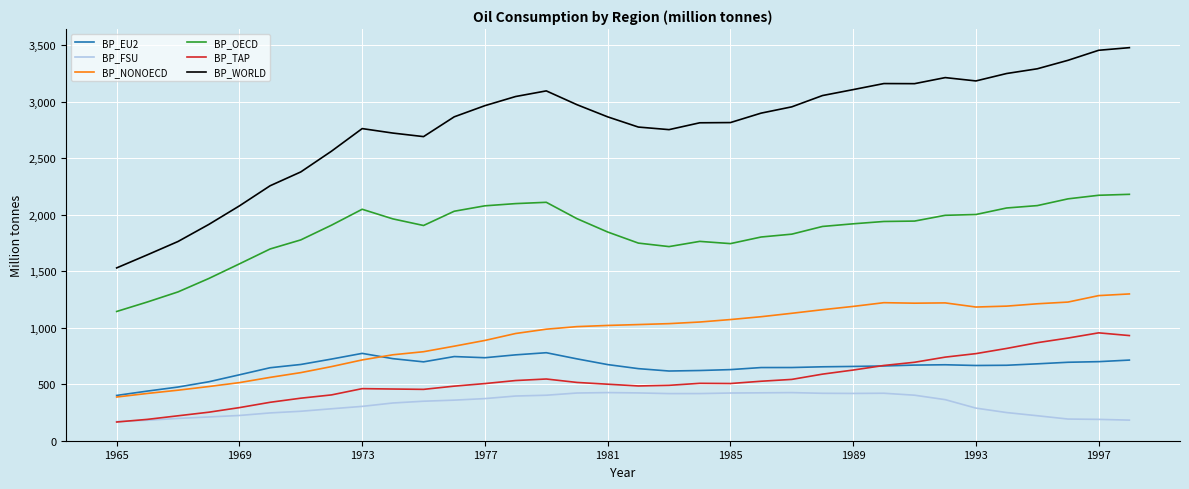

What is the lowest value of the BP_NONOECD series?

386.0